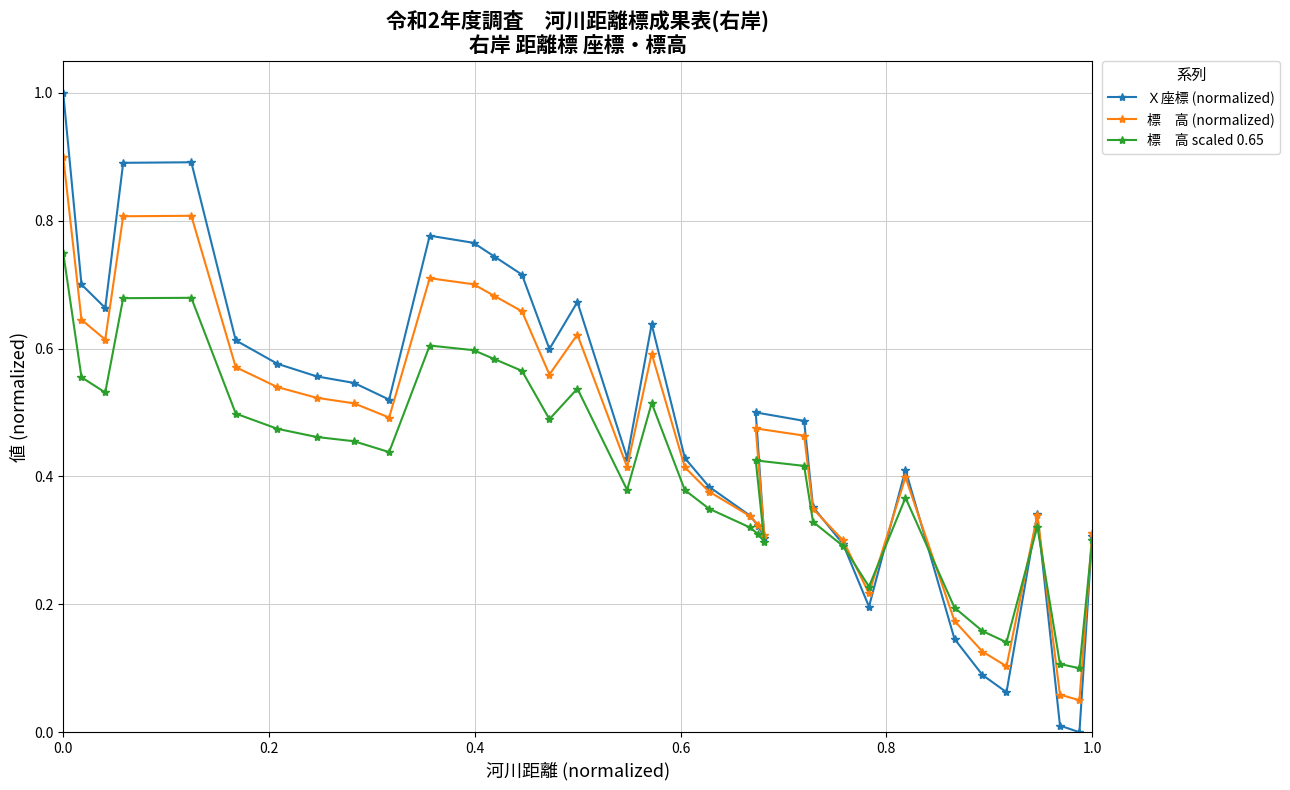

What is the maximum value shown in the chart?

1.0